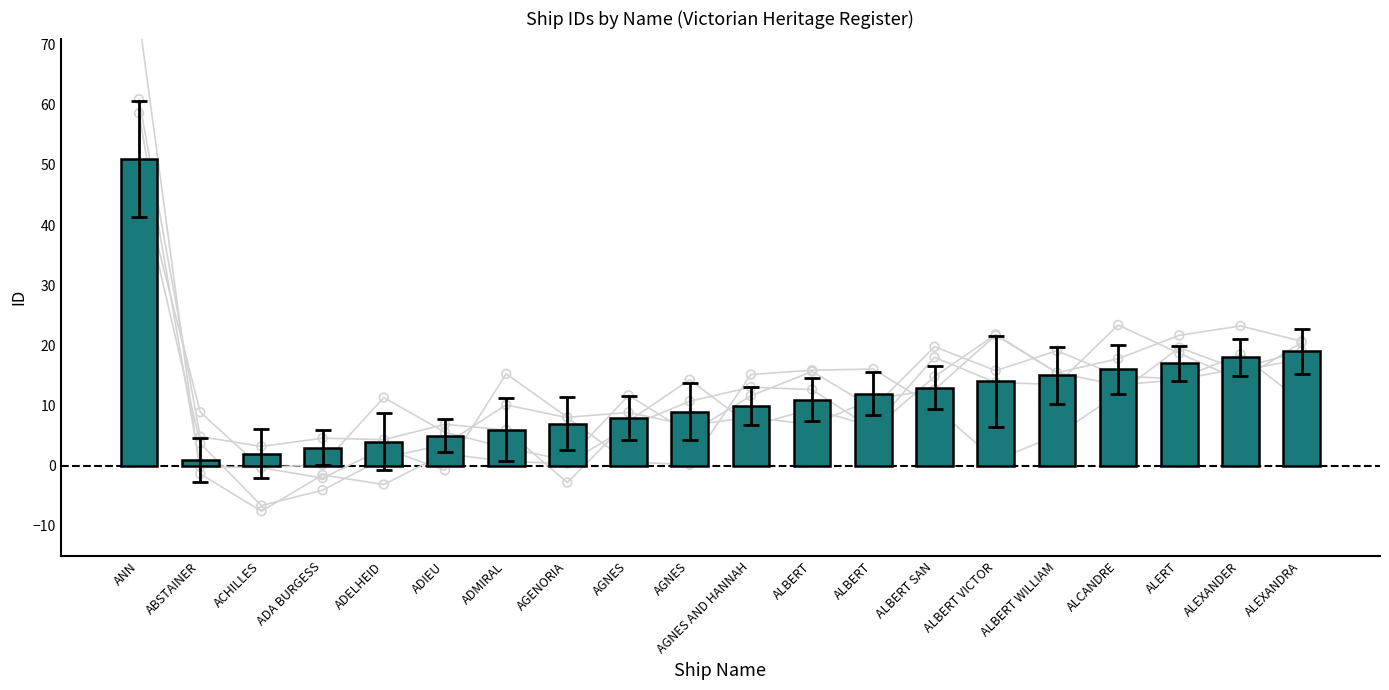

Which has a higher value, ADMIRAL or AGNES AND HANNAH?

AGNES AND HANNAH